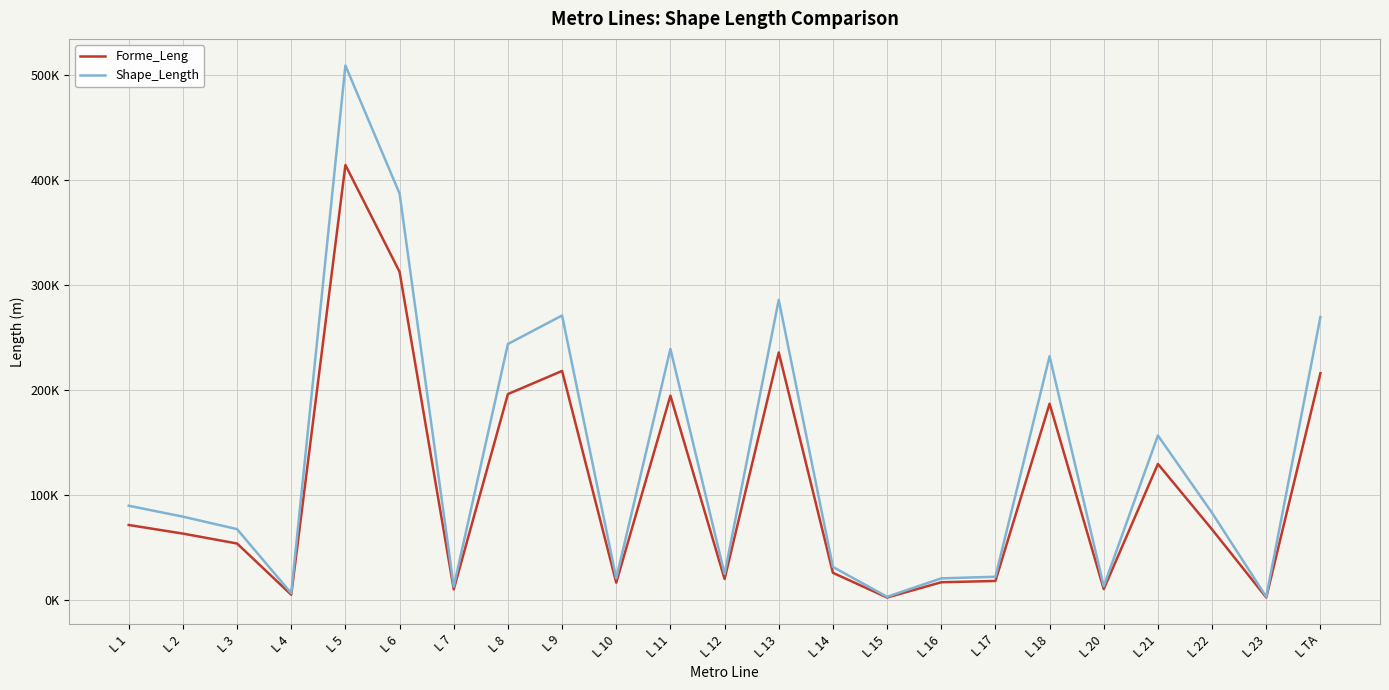

At which category does Shape_Length reach its first local valley?

L 4